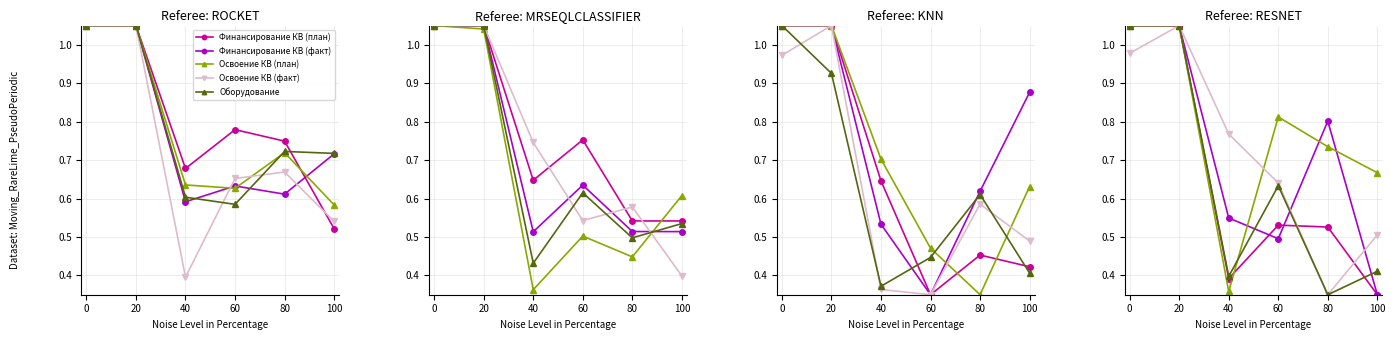

Which category has the lowest value across all series?

100